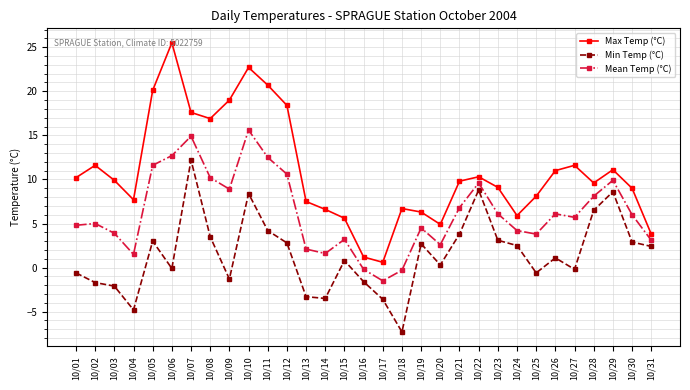

At how many categories does at least one series exceed 7?

22